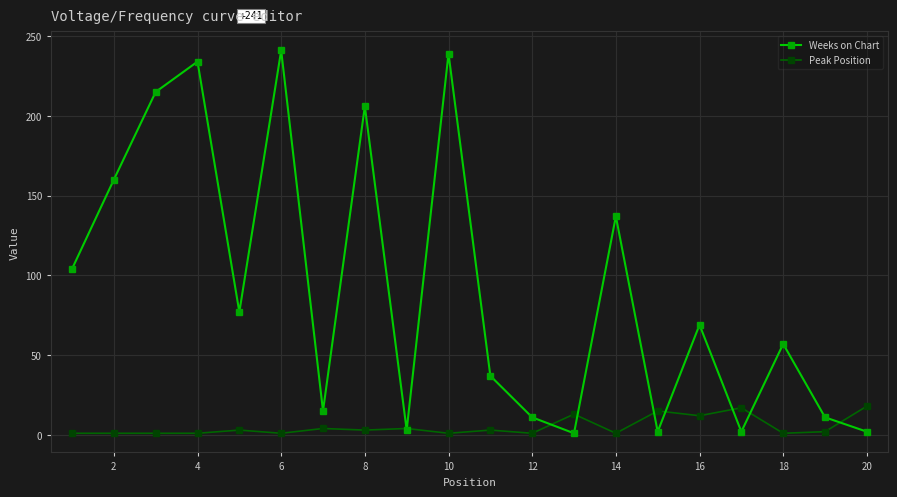

At how many categories does at least one series exceed 199?

5